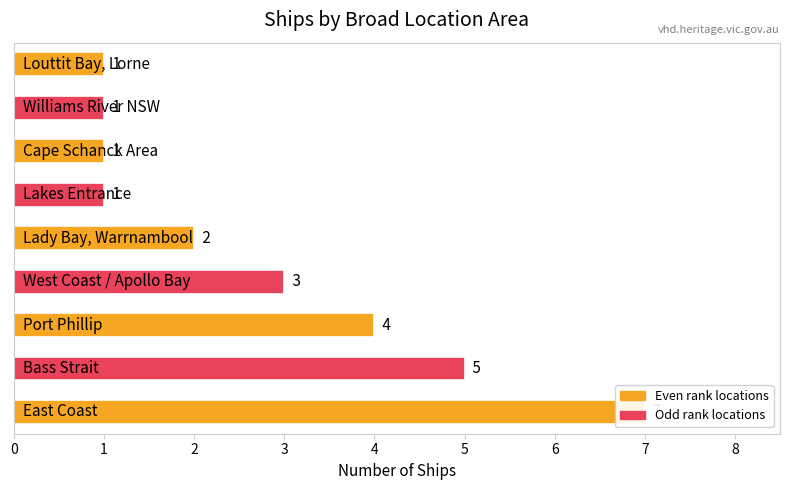

The chart shows a value of 1 at Cape Schanck. True or false?

False